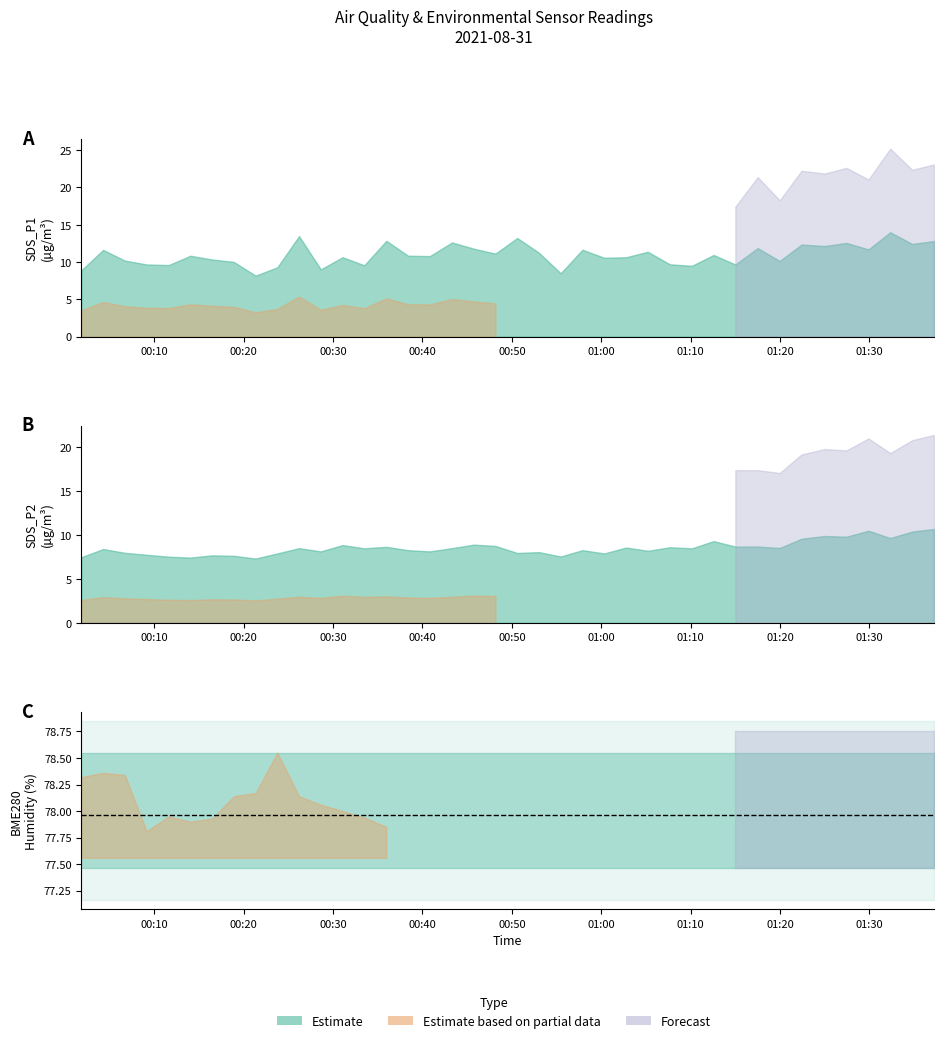

Where is SDS_P2 nearest to the value 9?

18